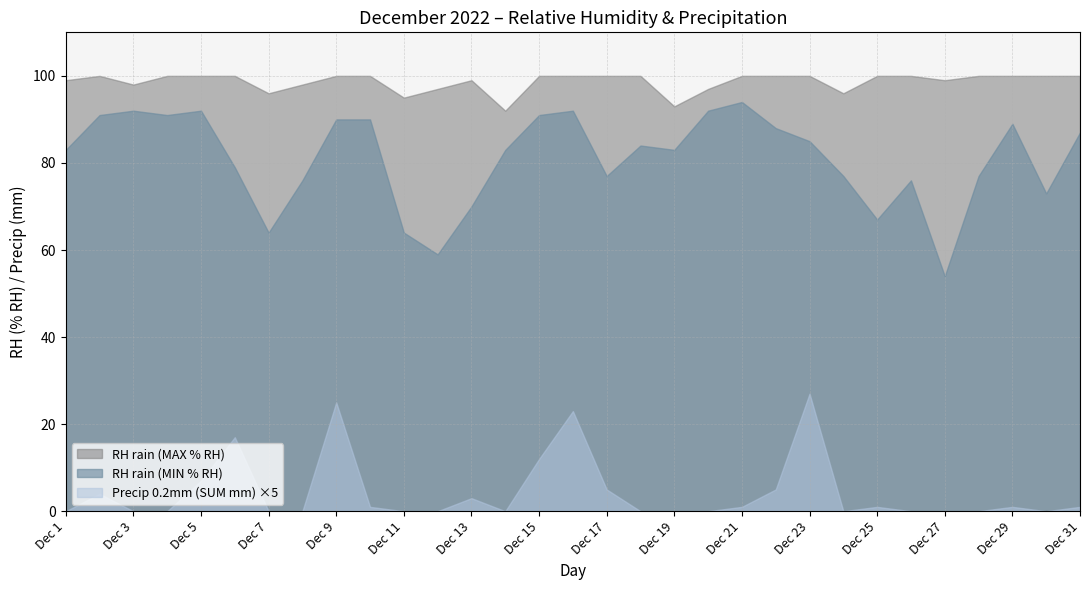

True or false: RH rain (MAX % RH) has more than 0 points higher than both neighbors.

True